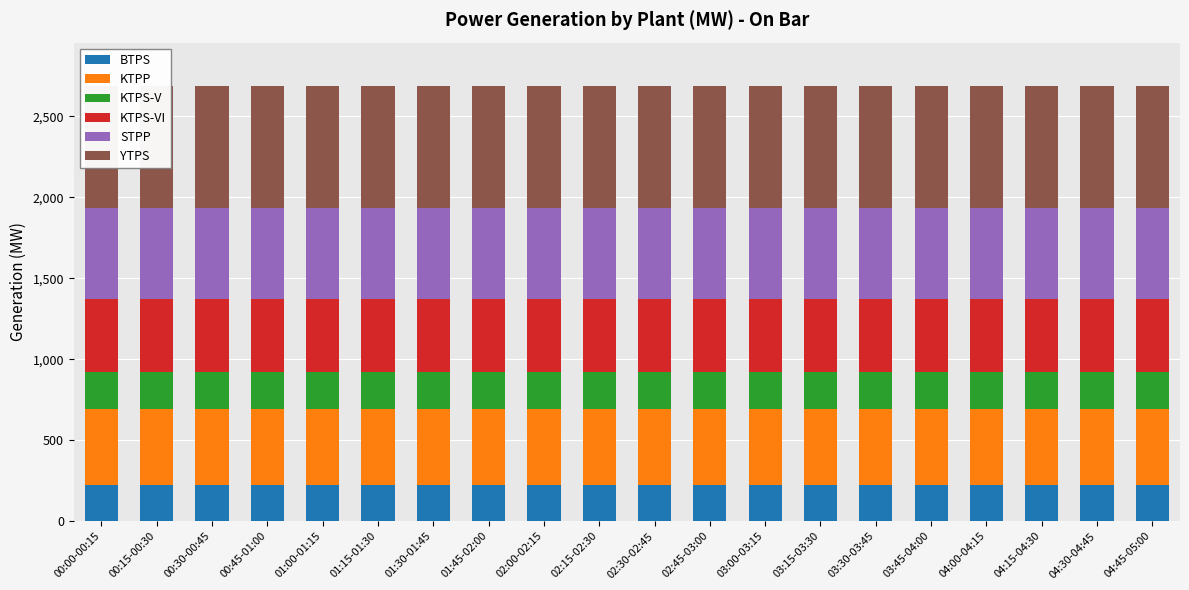

What is the label of the 14th bar from the left?

03:15-03:30